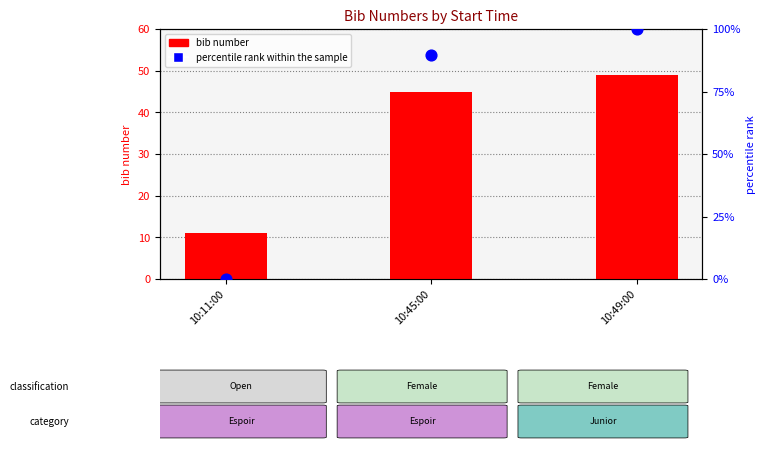

Which series has the largest Y range (max minus min)?

percentile rank within the sample